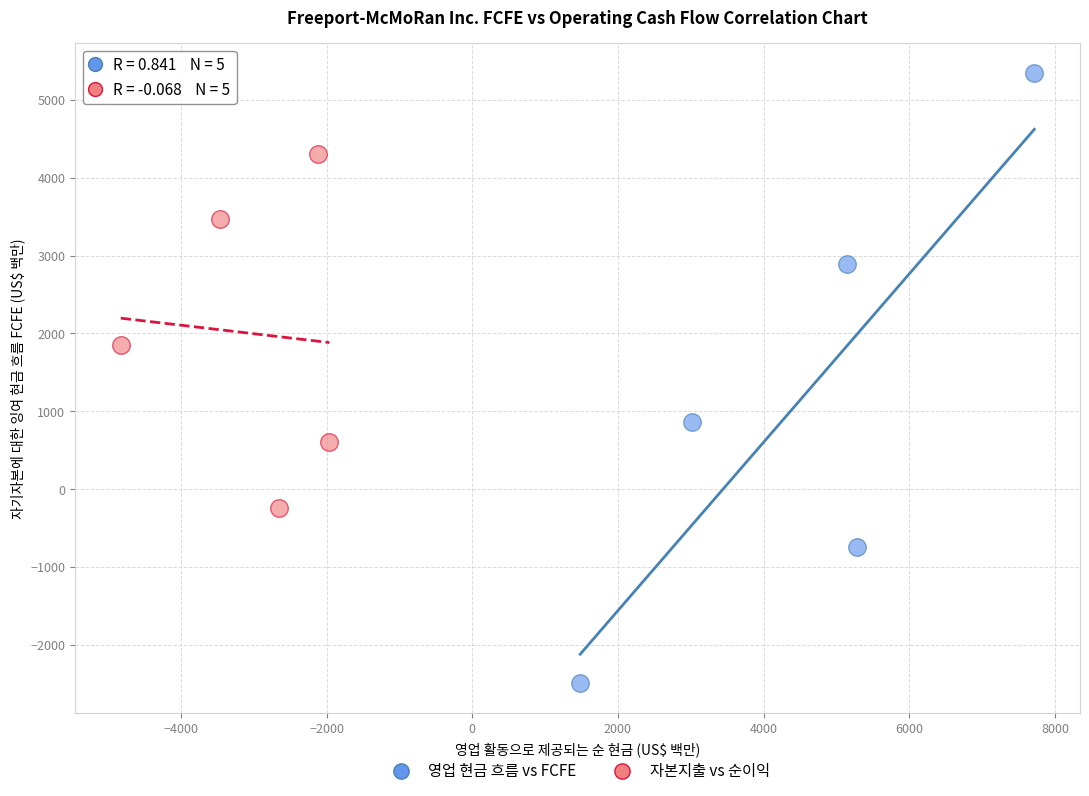

Which series has the widest spread of Y values?

영업 현금 흐름 vs FCFE